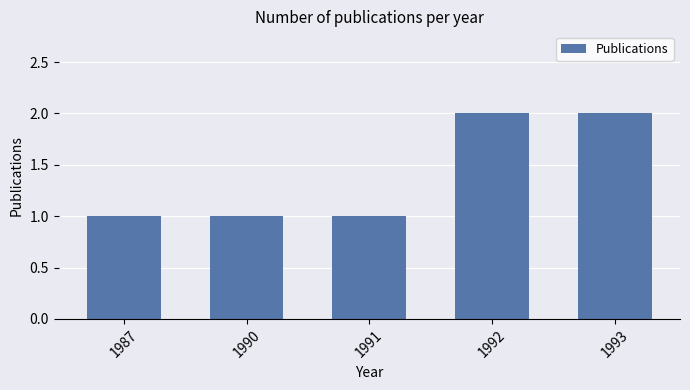

The chart shows a value of 1 at 1987. True or false?

True